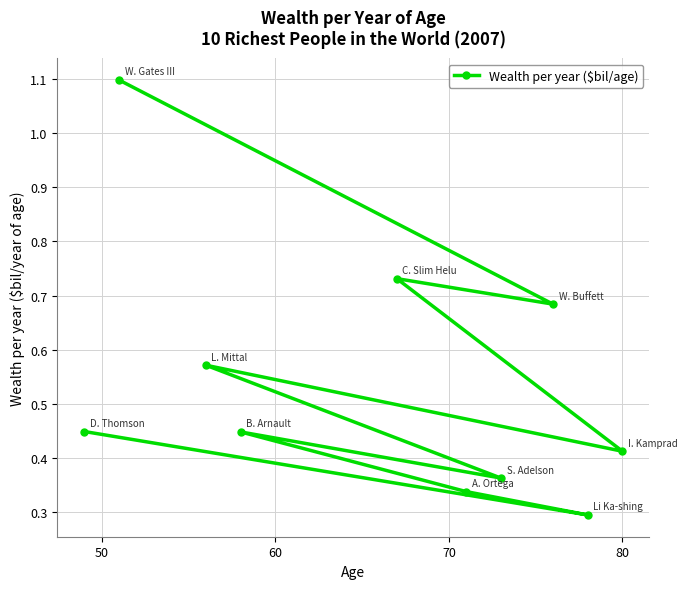

Does the chart have visible grid lines?

Yes